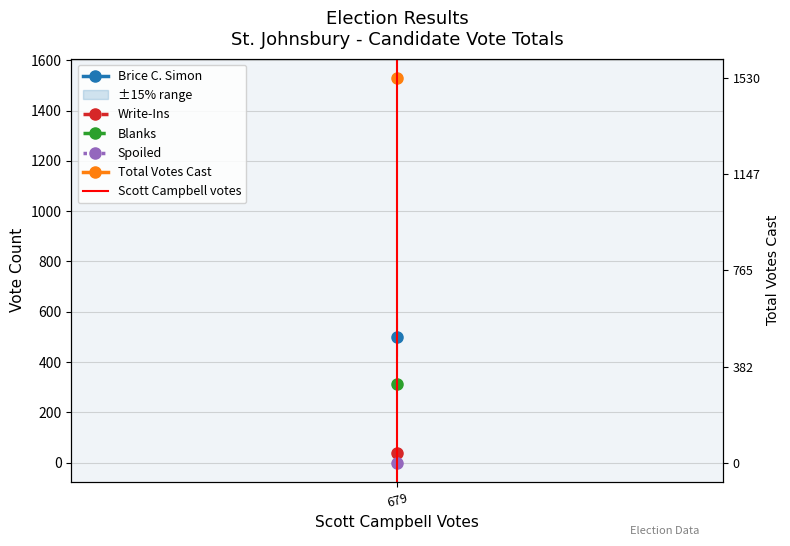

How many lines are shown in the chart?

1